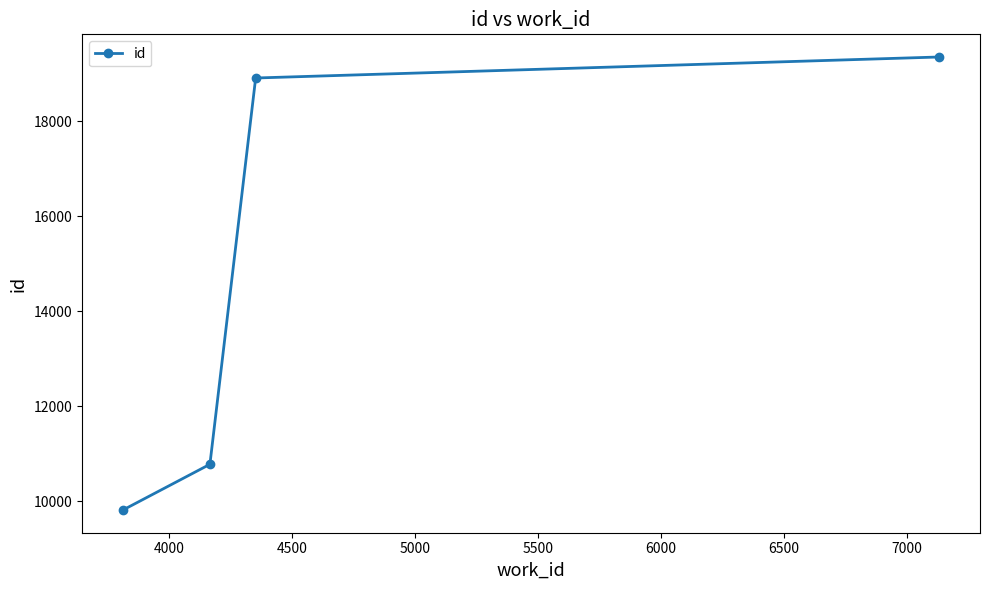

True or false: the data has more than 2 interior local peaks.

False